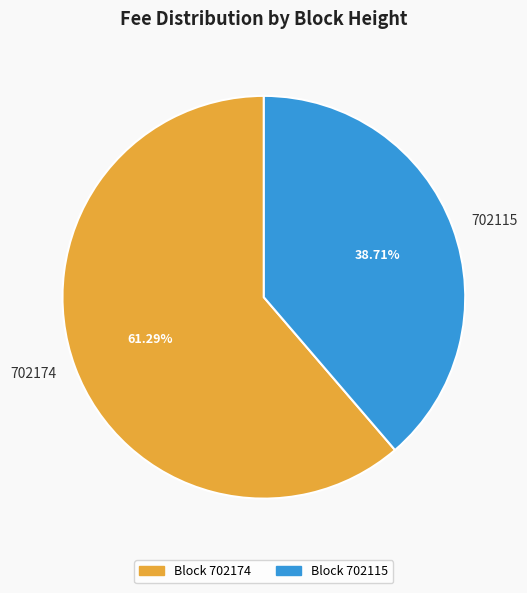

To the nearest percent, what is the difference between the 702115 and 702174 slice percentages?

23%